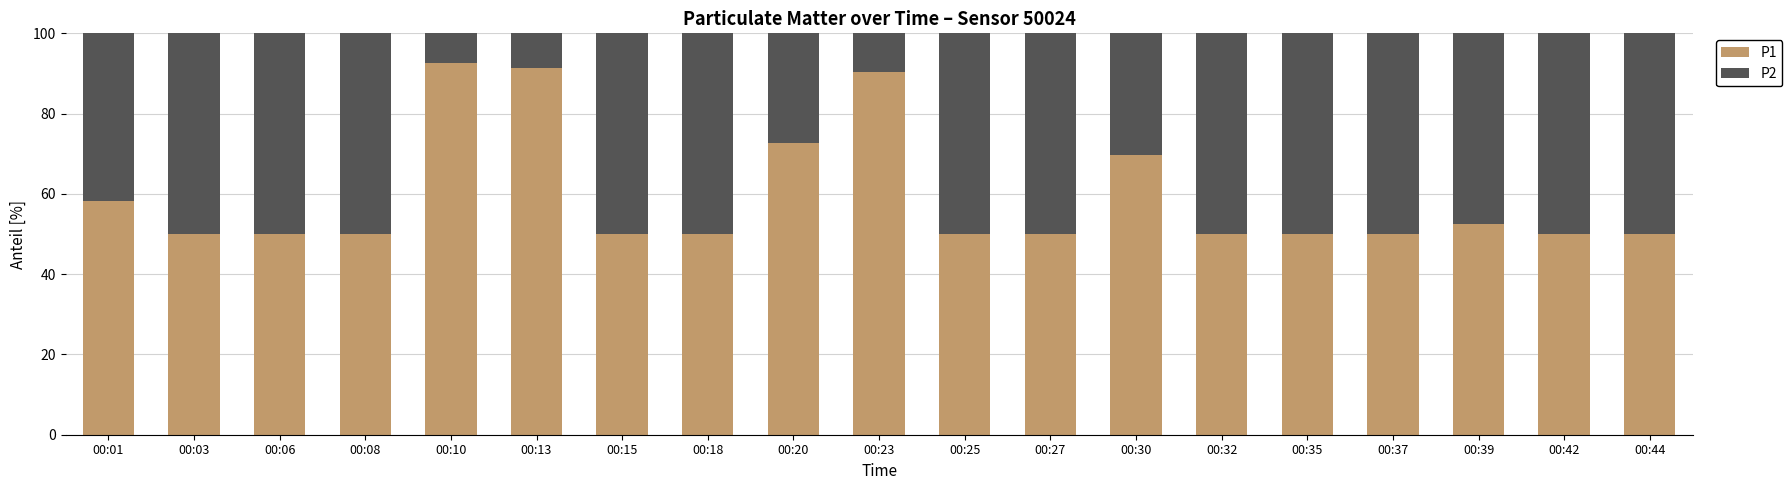

Are the bars grouped side by side (vs. stacked)?

No